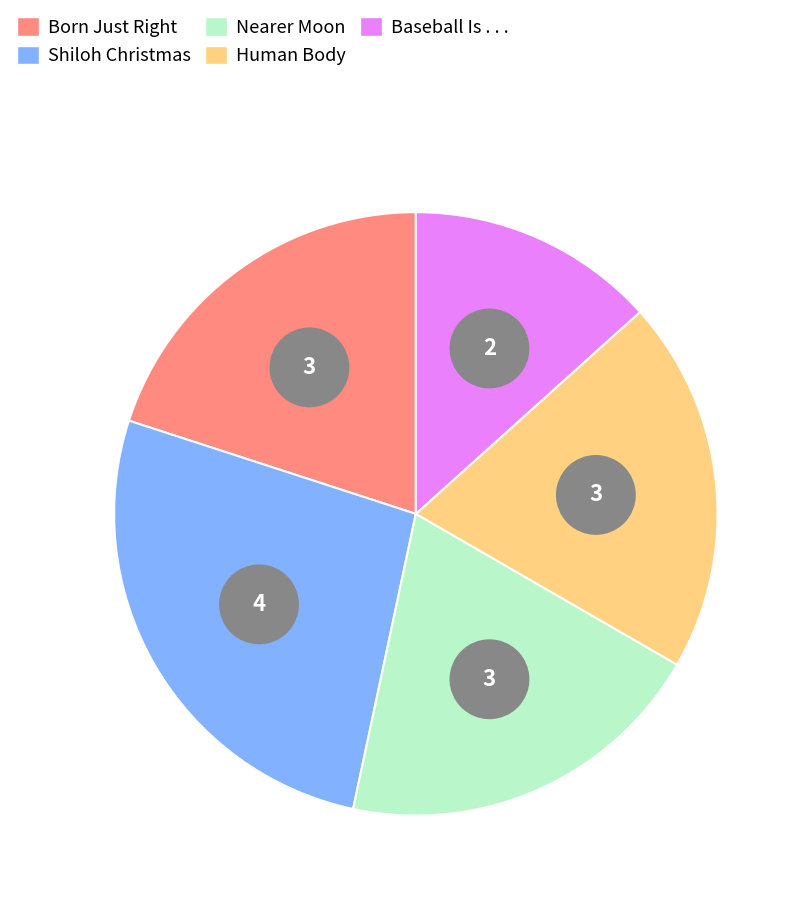

Rank the categories by value from lowest to highest.

Baseball Is . . ., Born Just Right, Nearer Moon, Human Body, Shiloh Christmas